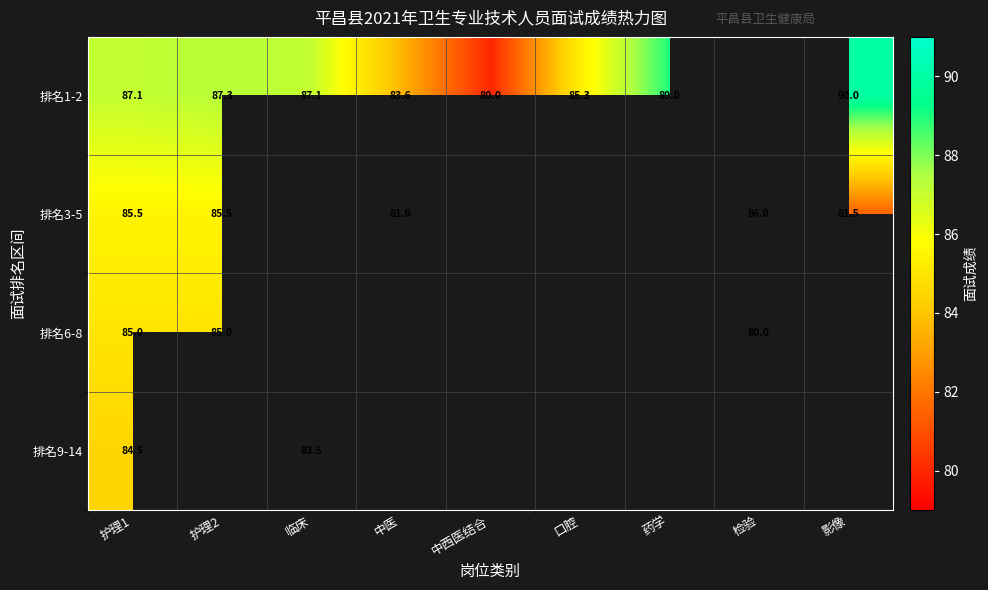

Between 检验 and 中医, which is larger?

中医